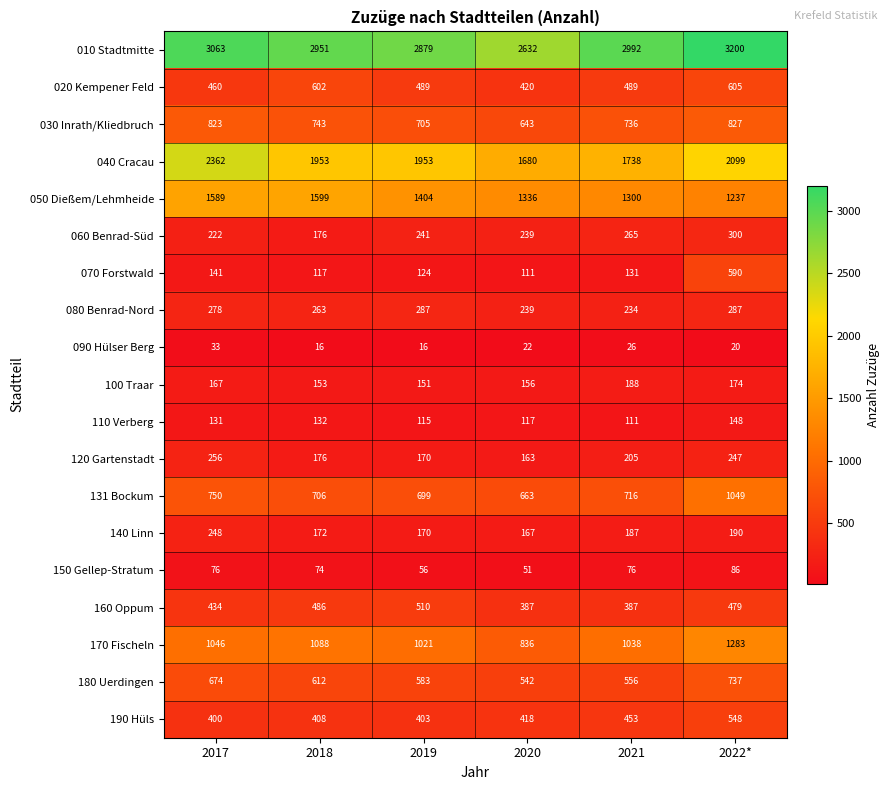

Read the 170 Fischeln value at 2018, to the nearest 50.

1100